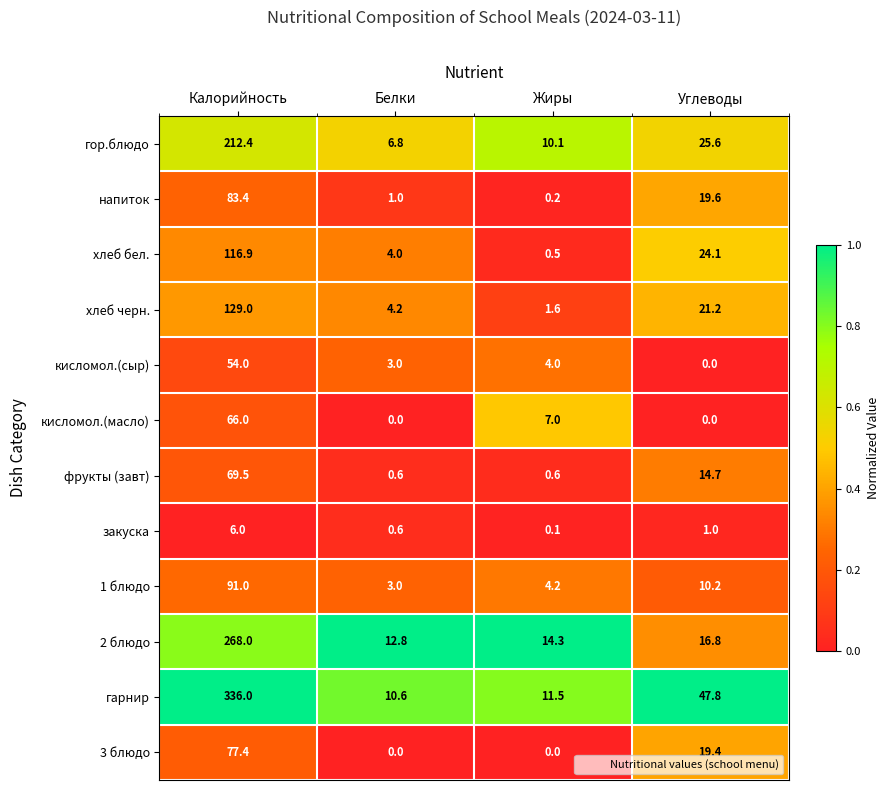

List the series in order of their peak value, lowest first.

закуска, кисломол.(сыр), кисломол.(масло), фрукты (завт), 3 блюдо, напиток, 1 блюдо, хлеб бел., хлеб черн., гор.блюдо, 2 блюдо, гарнир